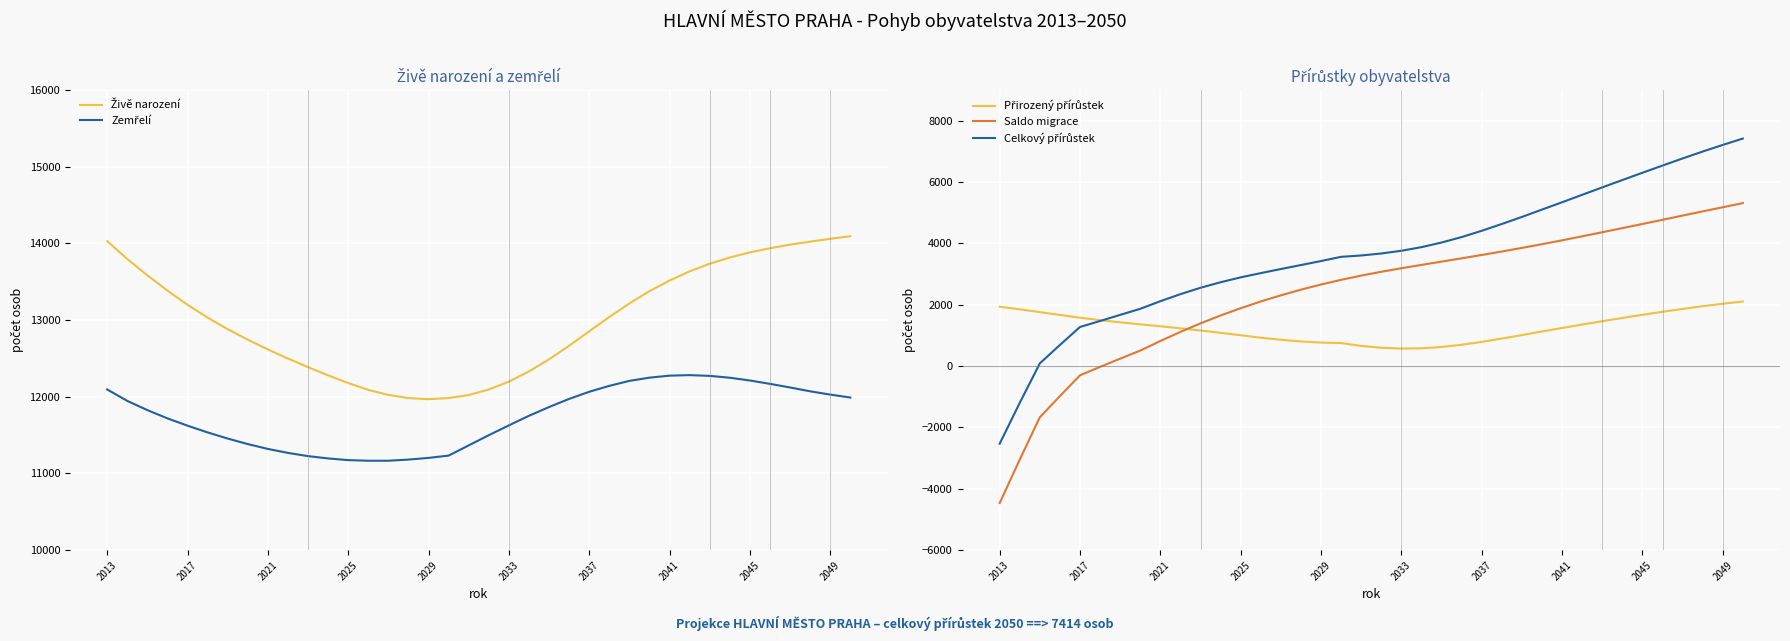

Rank the series by their maximum value, from lowest to highest.

Přirozený přírůstek, Saldo migrace, Celkový přírůstek, Zemřelí, Živě narození